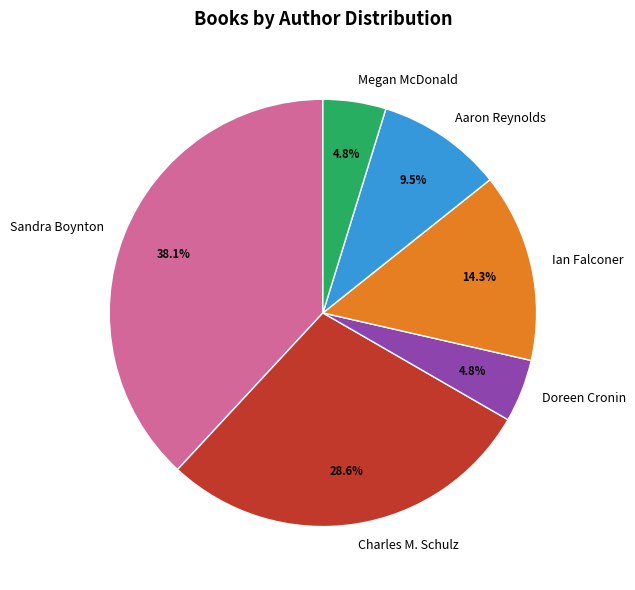

Which slice is the largest?

Sandra Boynton